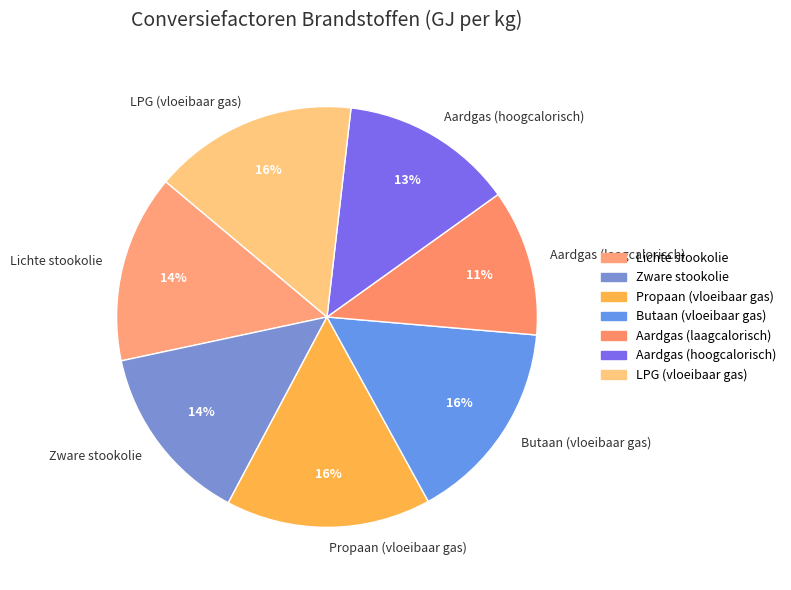

To the nearest percent, what percentage of the pie is Aardgas (hoogcalorisch)?

13%